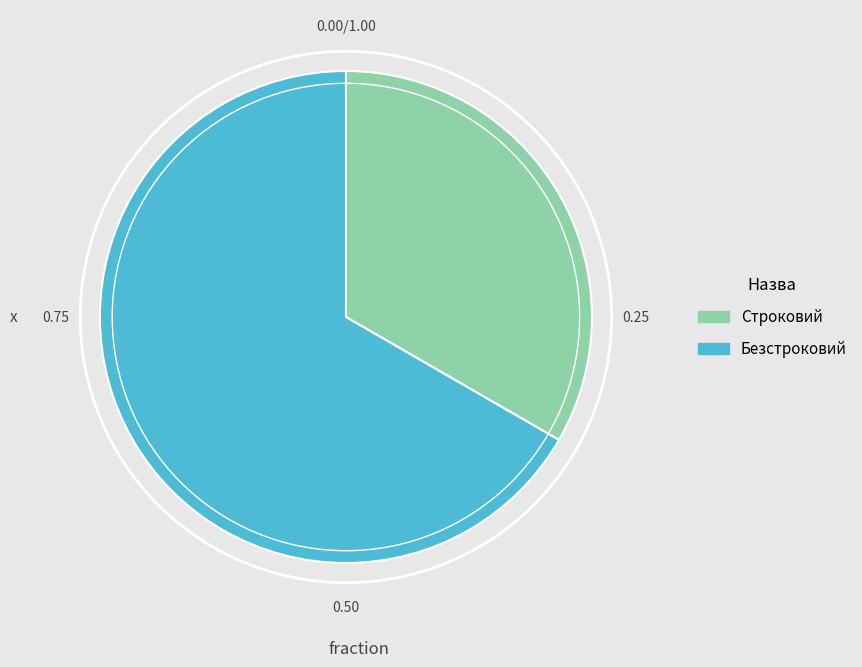

Do Строковий and Безстроковий together represent more than half of the pie?

Yes